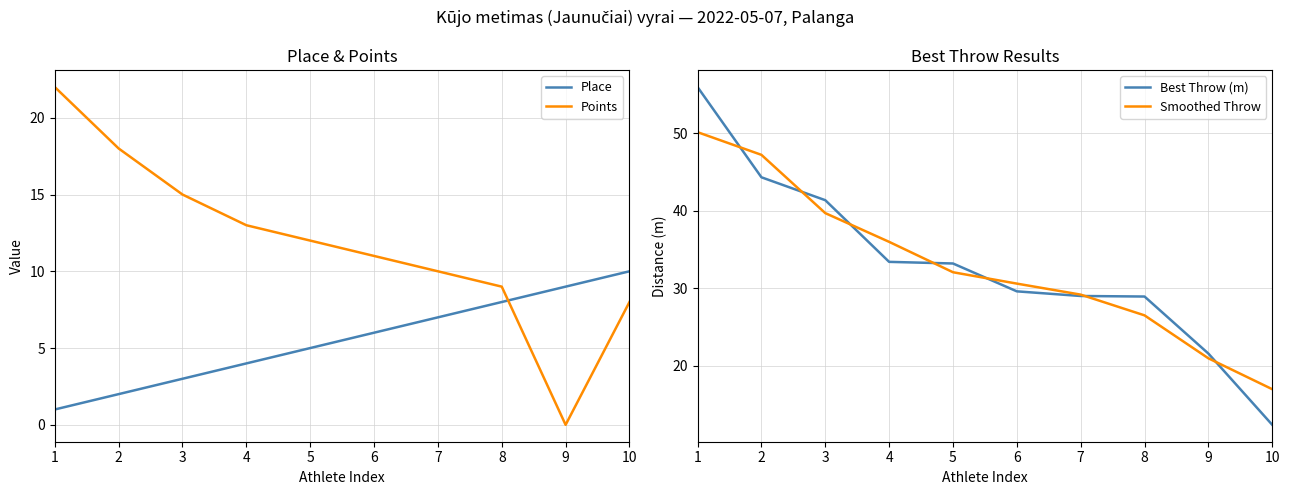

The Smoothed Throw series shows 47.2 at 2. True or false?

True